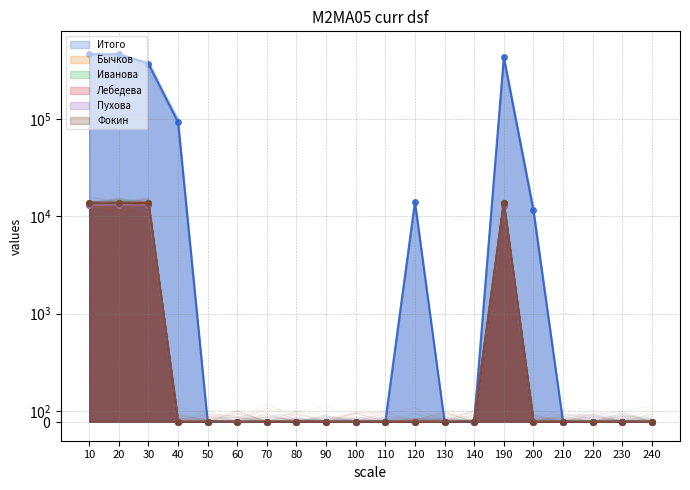

The Фокин series shows 0 at 240. True or false?

True